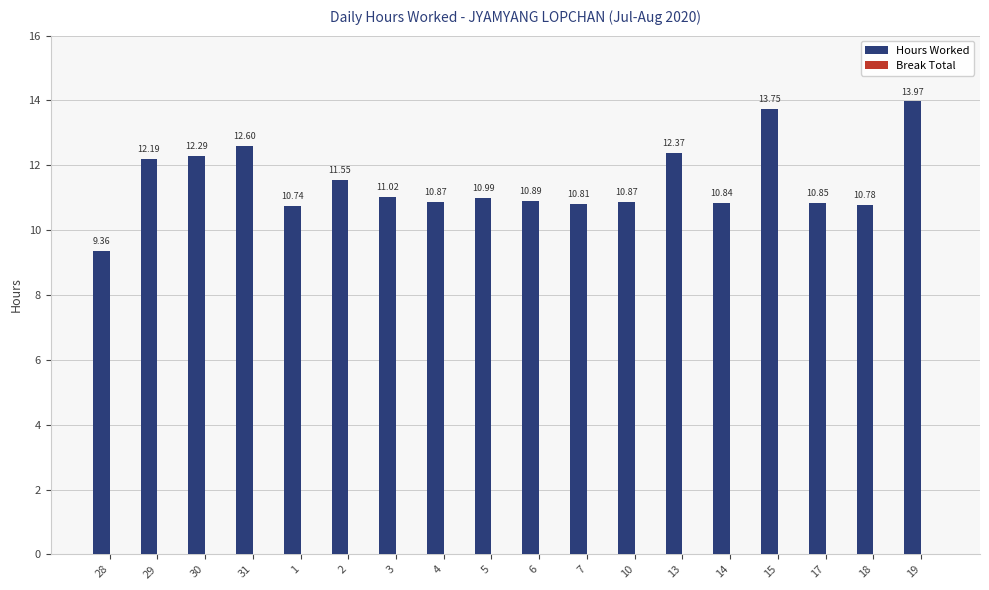

What is the average value?

11.5